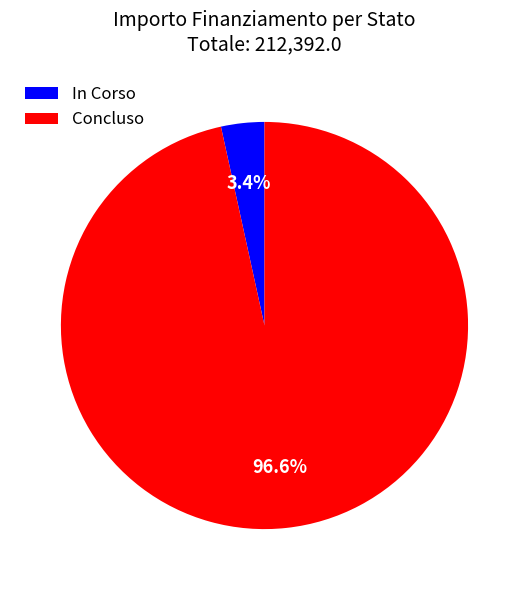

What percentage is NOT represented by Concluso?

3.4%